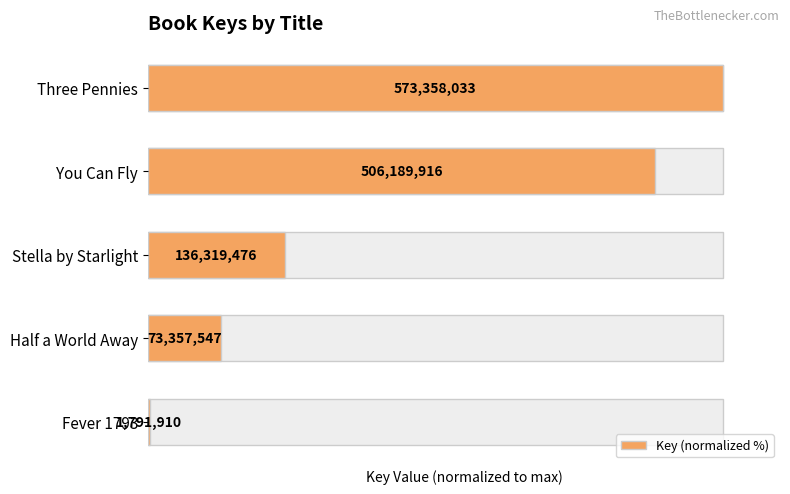

Is it true that the value at Stella by Starlight is 39.7?

False